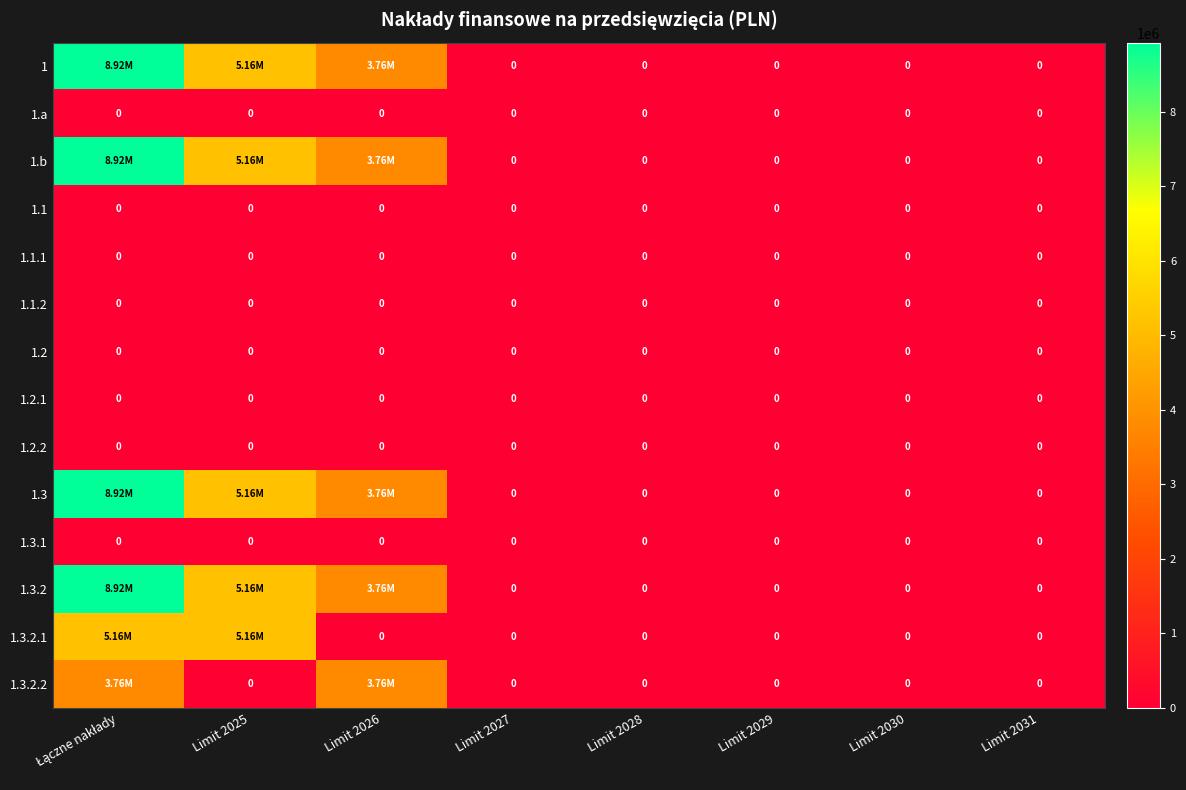

Is it true that 1.3.2.1 equals 0.0 at Limit 2027?

True